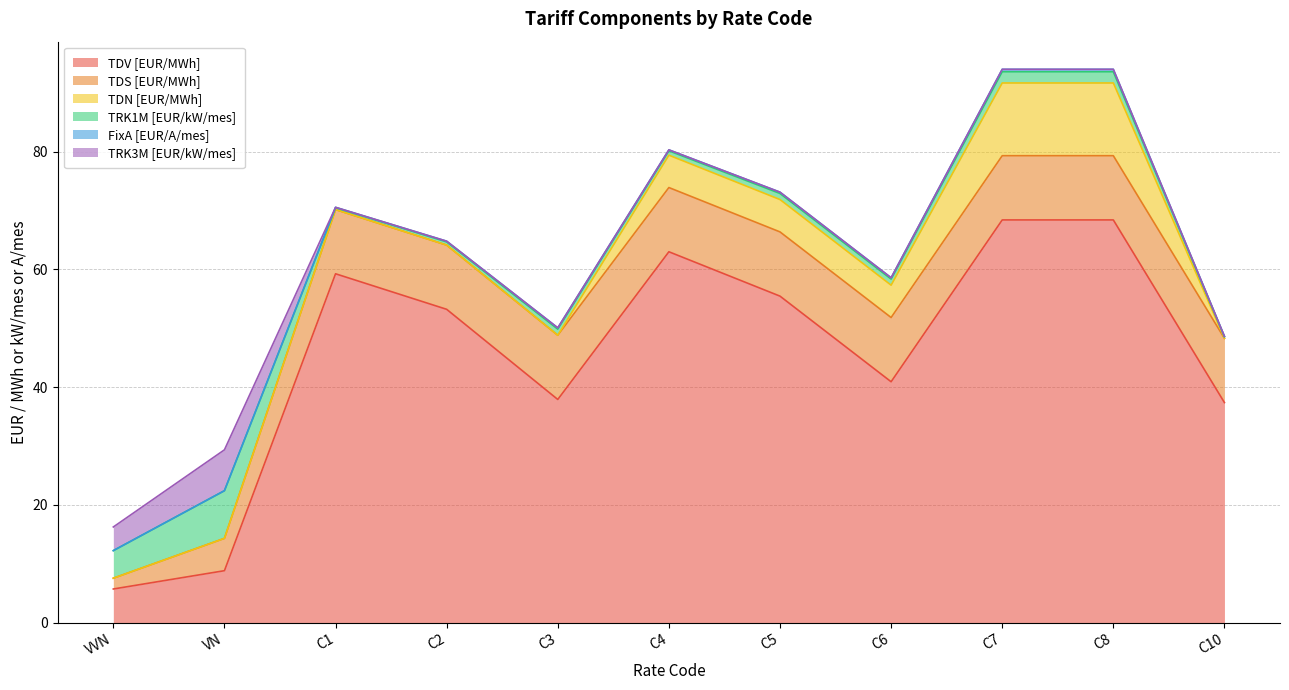

After their last crossing, which series has the higher values: TRK3M [EUR/kW/mes] or FixA [EUR/A/mes]?

FixA [EUR/A/mes]